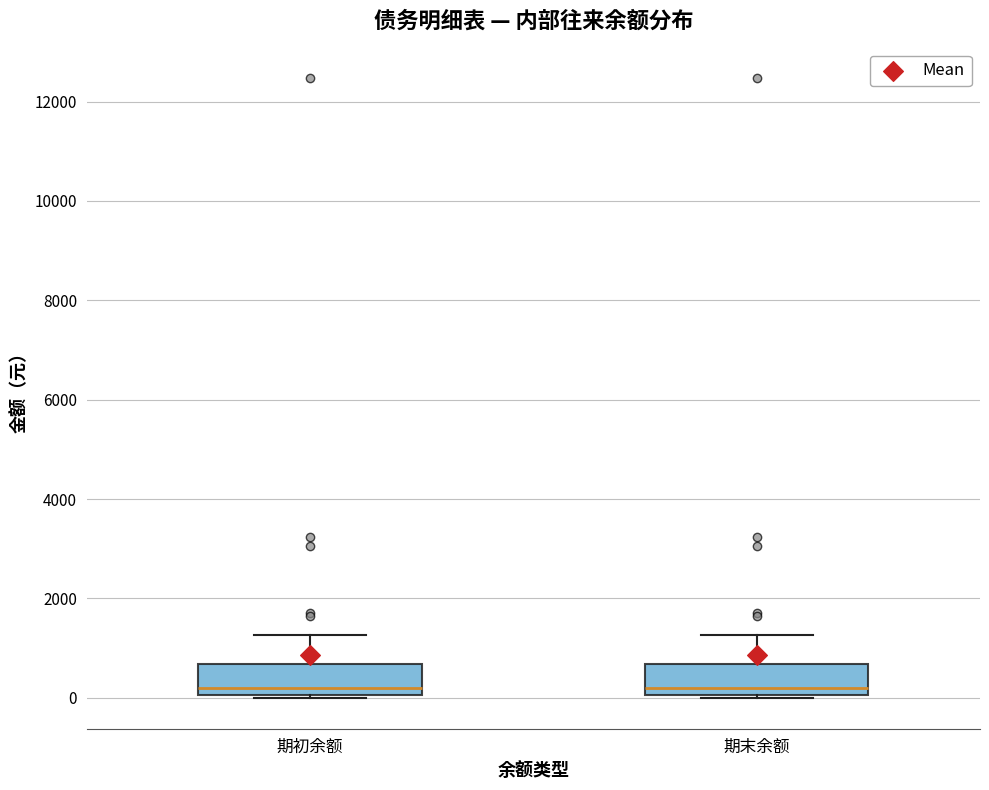

Where is the upper edge of the box for 期末余额 on the y-axis? The values are not printed on the chart, so give them approximately, as read against the axis.

600